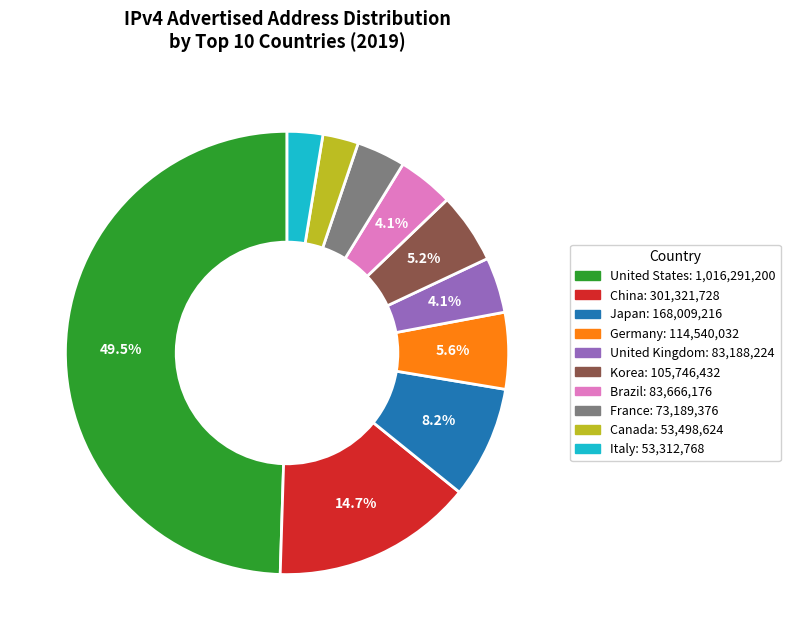

Which category has the biggest portion of the pie?

United States